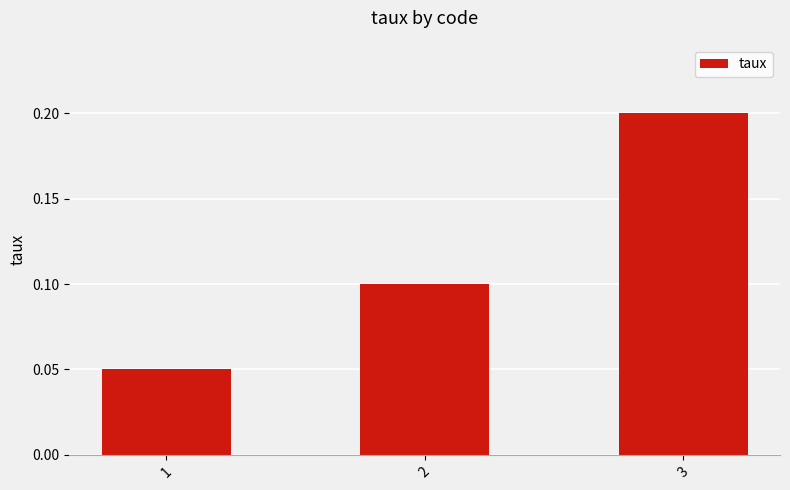

Rank the categories by value from highest to lowest.

3, 2, 1